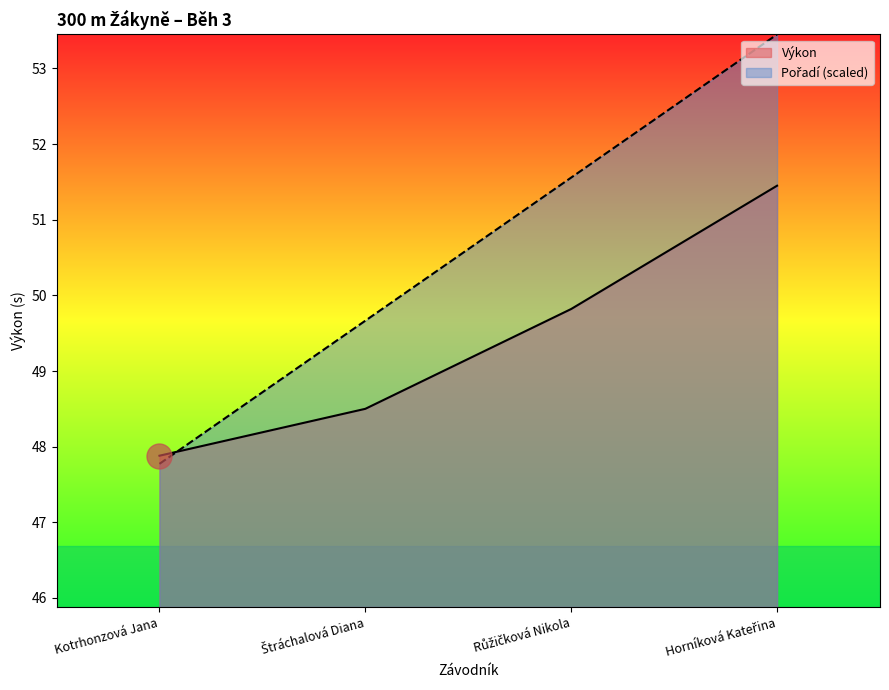

At which category is the sum across all series the highest?

Horníková Kateřina